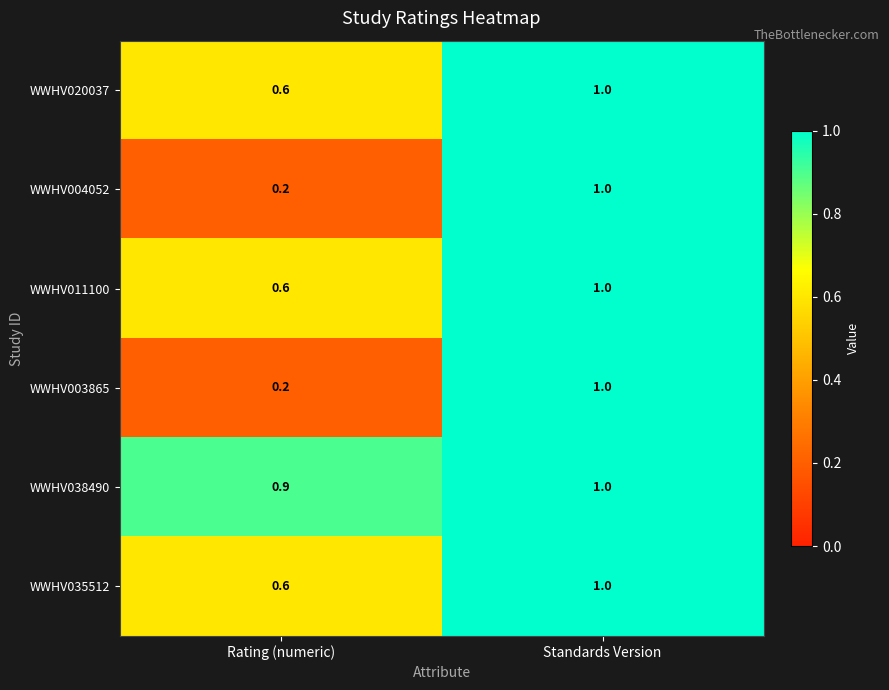

Which series has the largest total across all categories?

WWHV038490